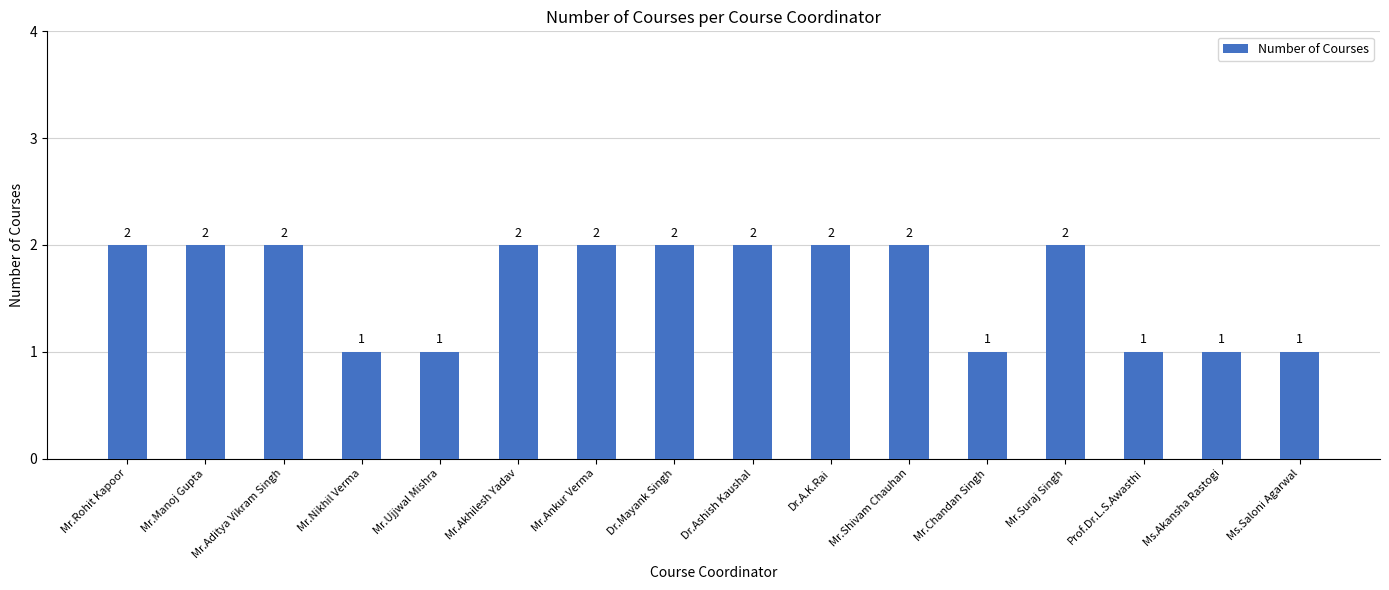

Reading left to right, list all the values displayed in this chart.

Mr.Rohit Kapoor=2	Mr.Manoj Gupta=2	Mr.Aditya Vikram Singh=2	Mr.Nikhil Verma=1	Mr.Ujjwal Mishra=1	Mr.Akhilesh Yadav=2	Mr.Ankur Verma=2	Dr.Mayank Singh=2	Dr.Ashish Kaushal=2	Dr.A.K.Rai=2	Mr.Shivam Chauhan=2	Mr.Chandan Singh=1	Mr.Suraj Singh=2	Prof.Dr.L.S.Awasthi=1	Ms.Akansha Rastogi=1	Ms.Saloni Agarwal=1